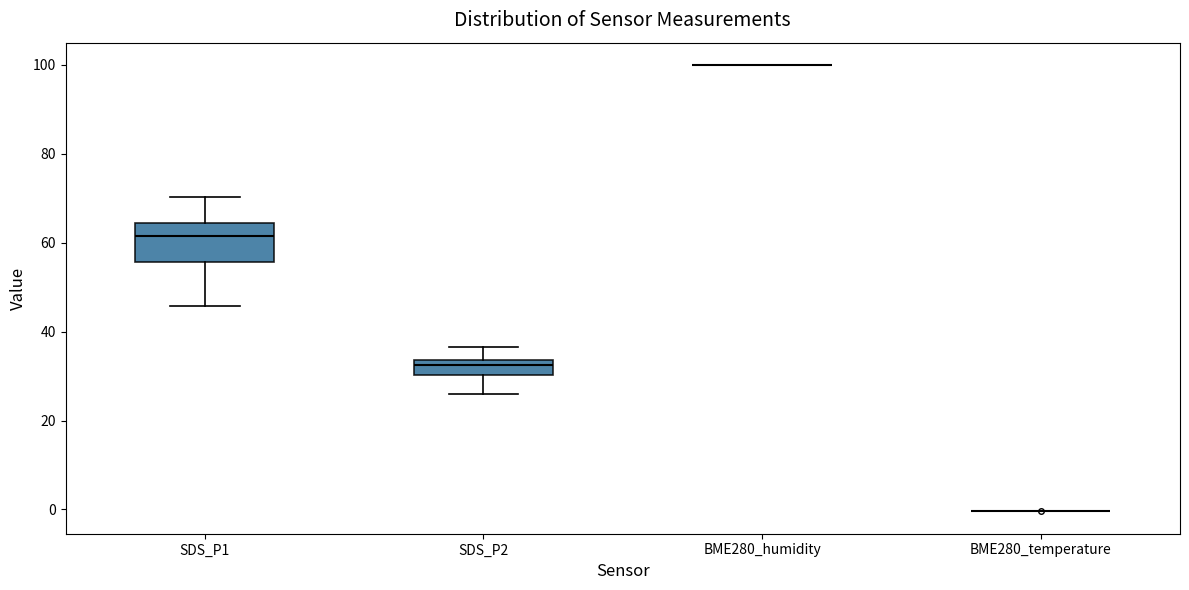

Which box is the tallest, from its lower edge to its upper edge?

SDS_P1